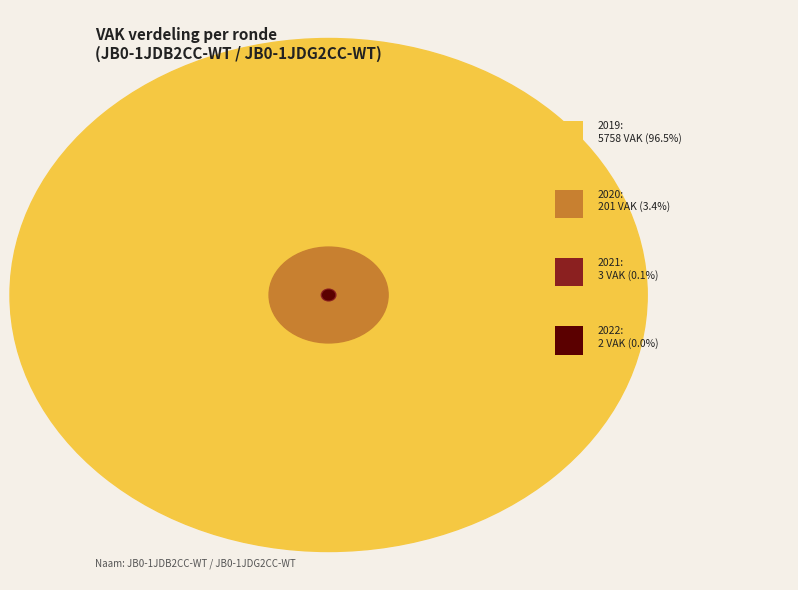

Does 2020 1ste aanpassing - goedgekeurd represent more than half of the total?

No